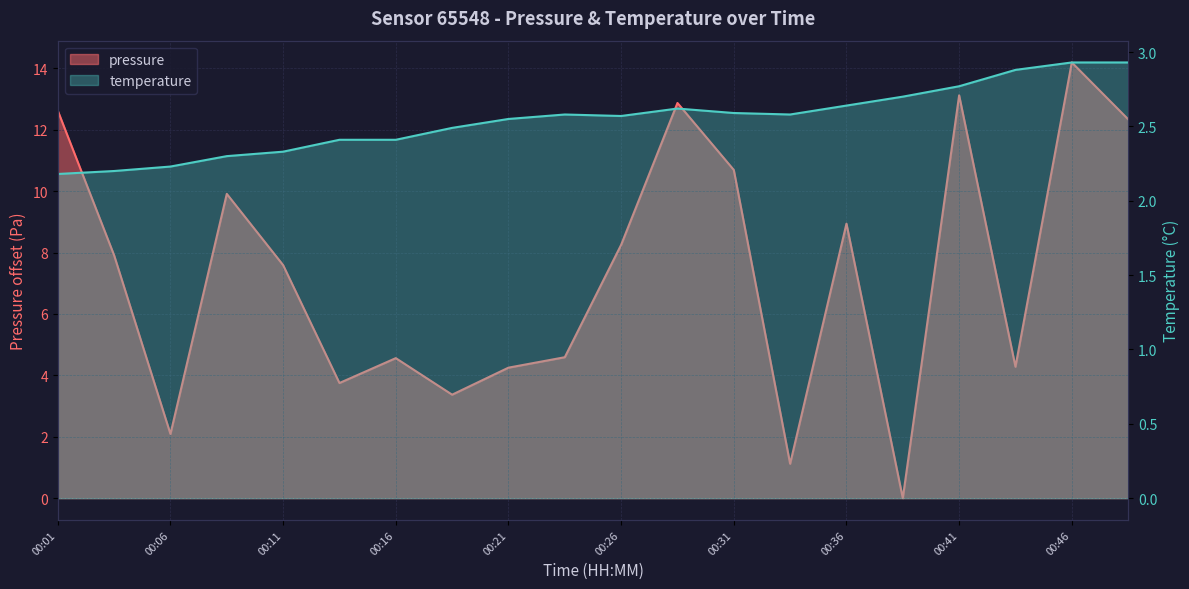

Is it true that temperature equals 2.3 at 00:11?

True